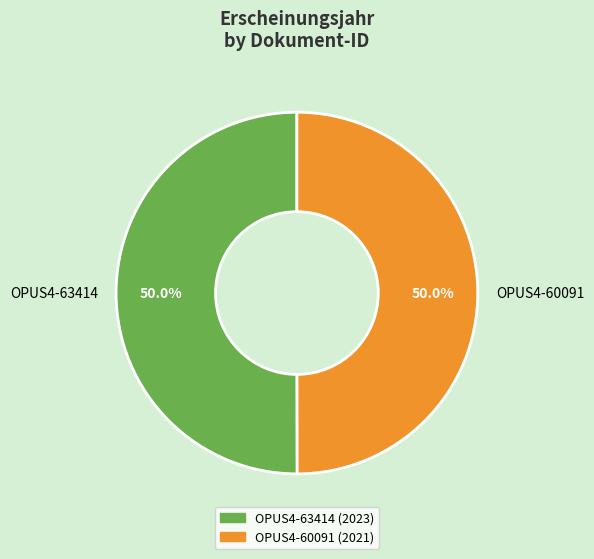

What is the ratio of the value at OPUS4-60091 to the value at OPUS4-63414?

1.0